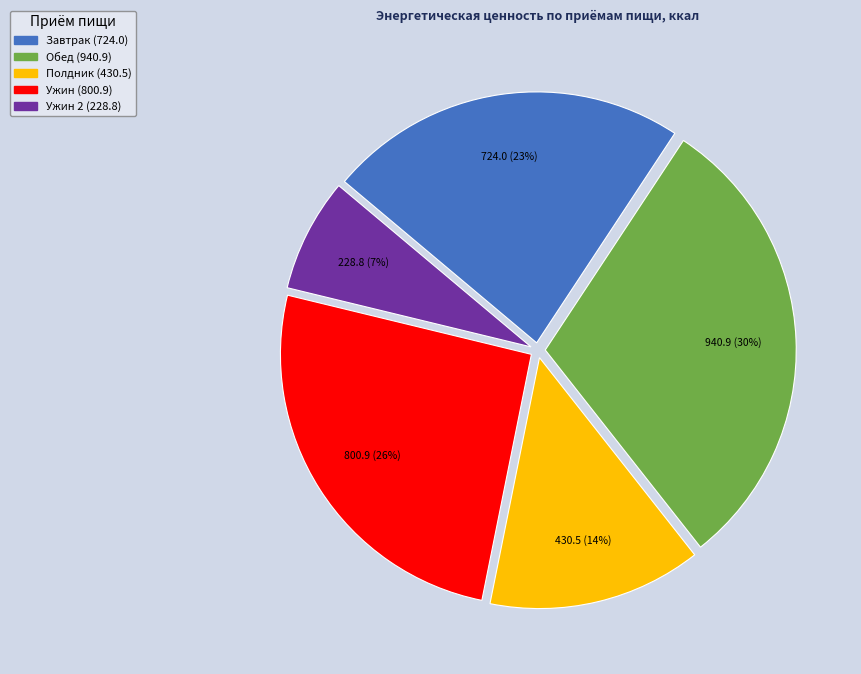

To the nearest percent, what is the average slice percentage?

20%